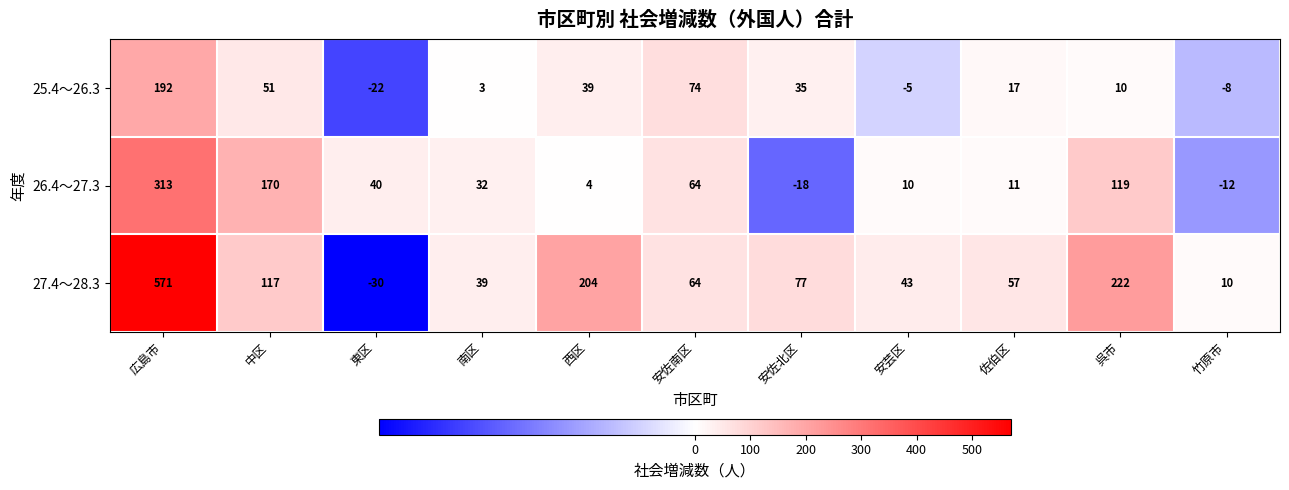

Is it true that 27.4～28.3 equals 117 at 中区?

True